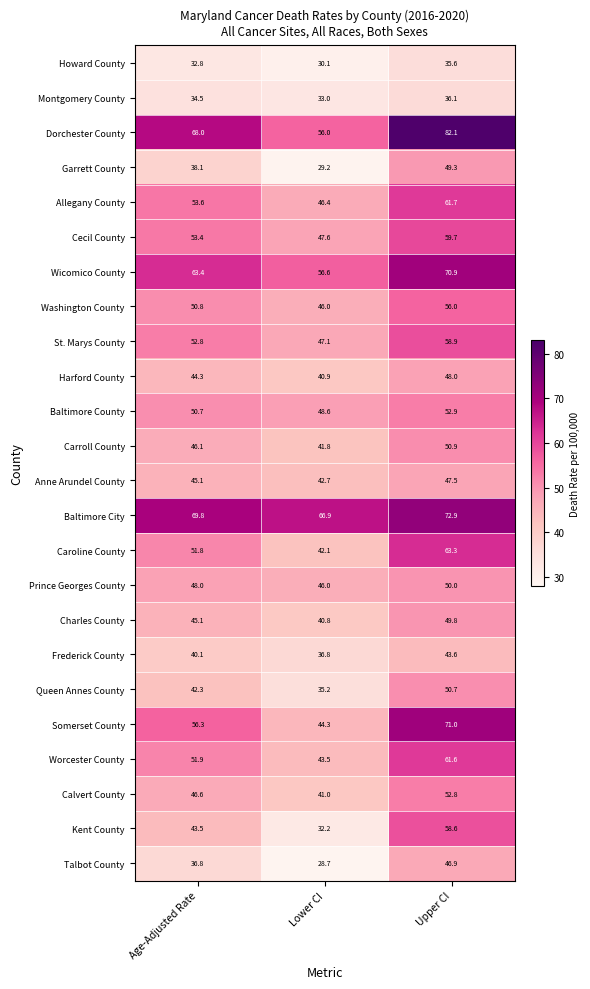

Rank the series at Upper CI from lowest to highest value.

Howard County, Montgomery County, Frederick County, Talbot County, Anne Arundel County, Harford County, Garrett County, Charles County, Prince Georges County, Queen Annes County, Carroll County, Calvert County, Baltimore County, Washington County, Kent County, St. Marys County, Cecil County, Worcester County, Allegany County, Caroline County, Wicomico County, Somerset County, Baltimore City, Dorchester County